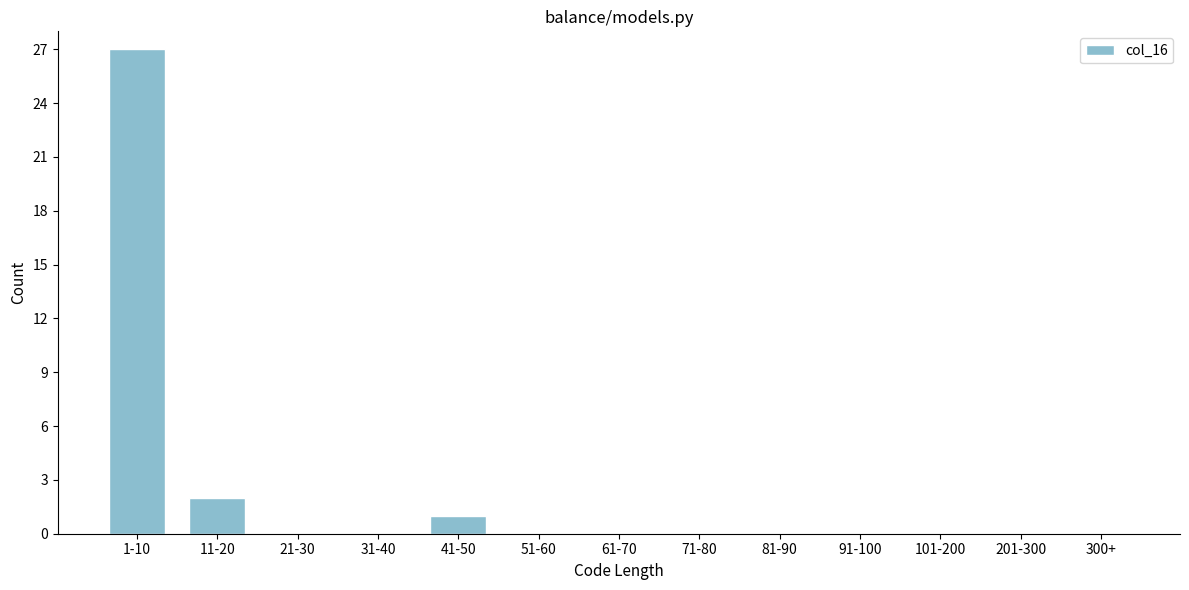

Reading left to right, extract all data points from this chart.

1-10=27	11-20=2	21-30=0	31-40=0	41-50=1	51-60=0	61-70=0	71-80=0	81-90=0	91-100=0	101-200=0	201-300=0	300+=0